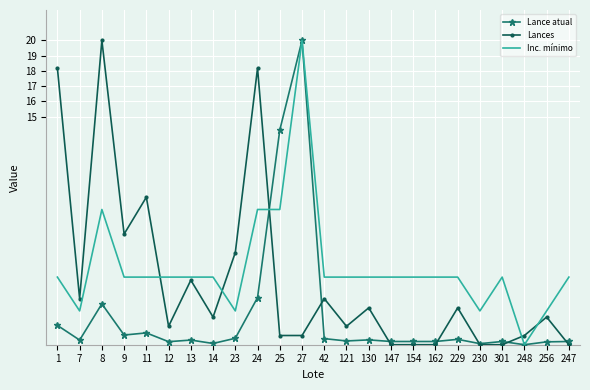

After their last crossing, which series has the higher values: Lance atual or Lances?

Lance atual